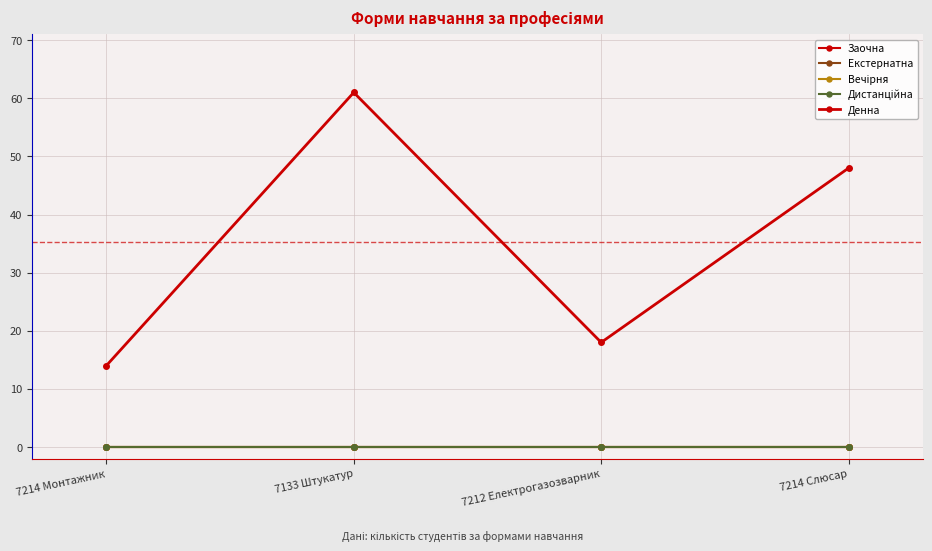

Is this an area chart (filled region under the line)?

No